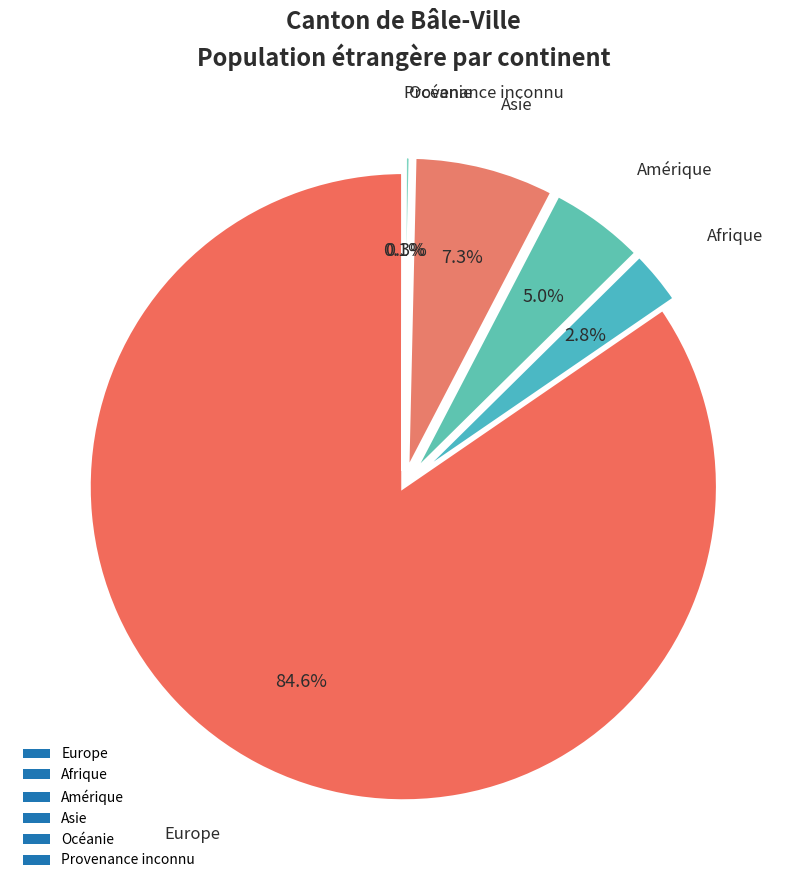

What percentage is the Amérique slice, to the nearest percent?

5%